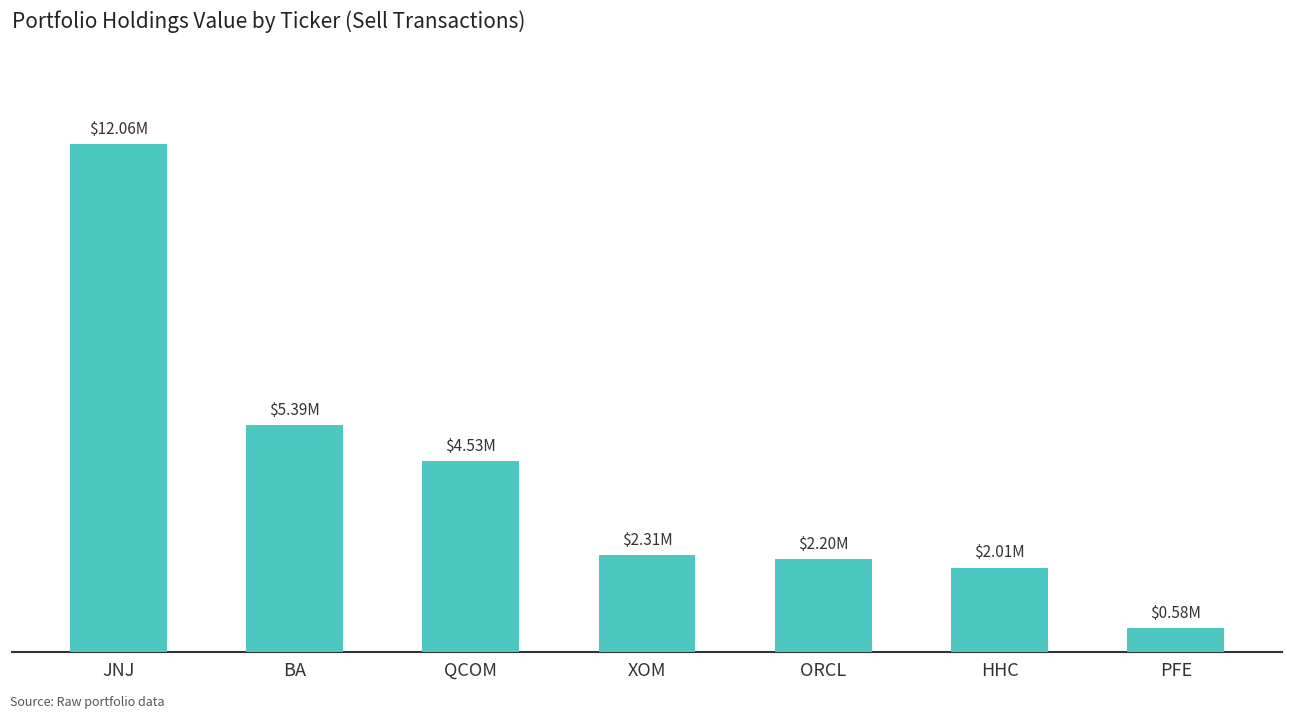

Does the chart contain any negative values?

No